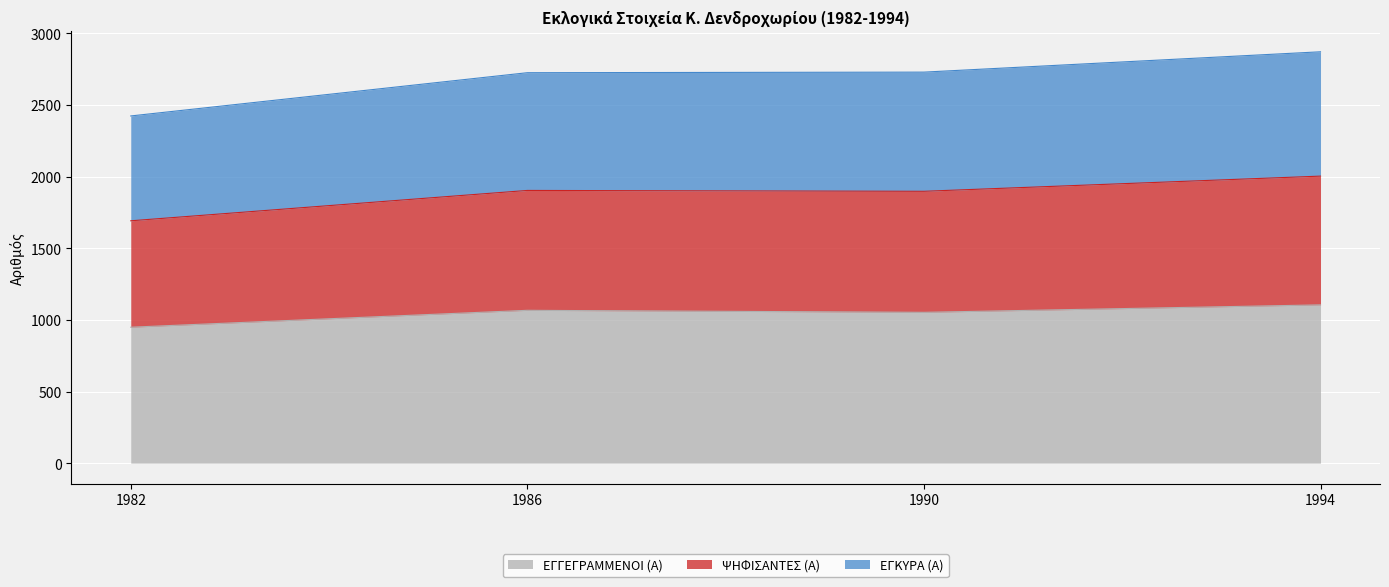

Does the chart display data point markers on the line(s)?

No